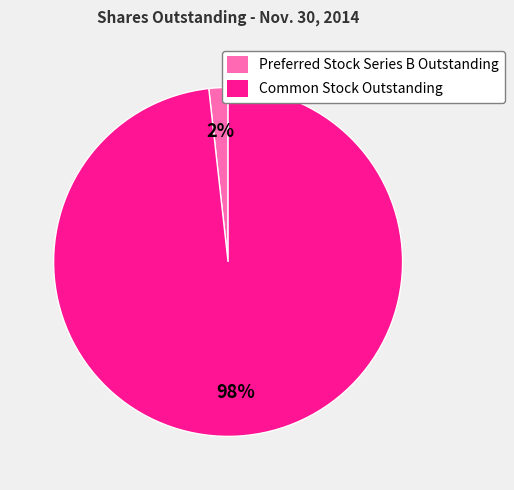

How many segments does this pie chart have?

2